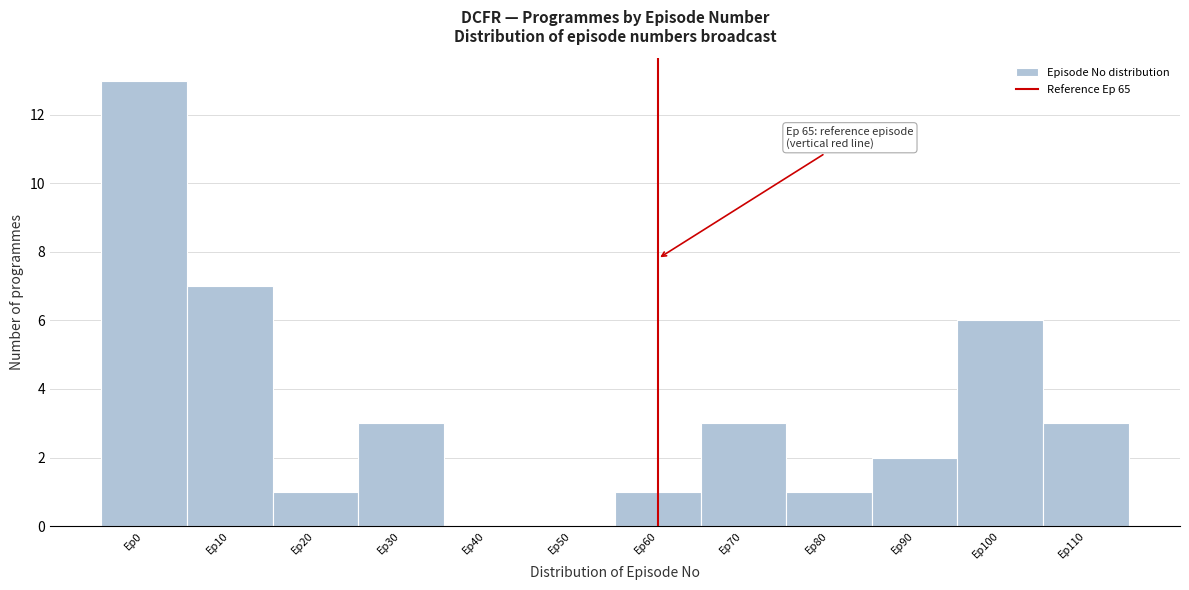

Reading left to right, transcribe all the data shown in this chart.

Ep0=13	Ep10=7	Ep20=1	Ep30=3	Ep40=0	Ep50=0	Ep60=1	Ep70=3	Ep80=1	Ep90=2	Ep100=6	Ep110=3